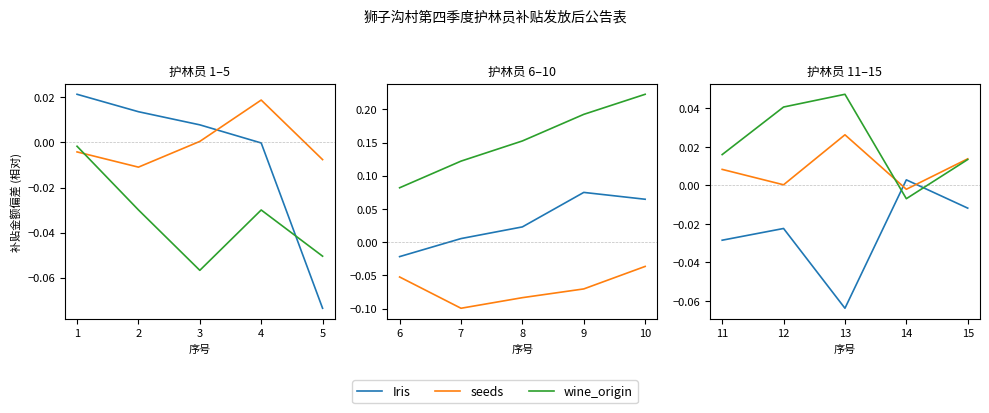

How many lines are shown in the chart?

3